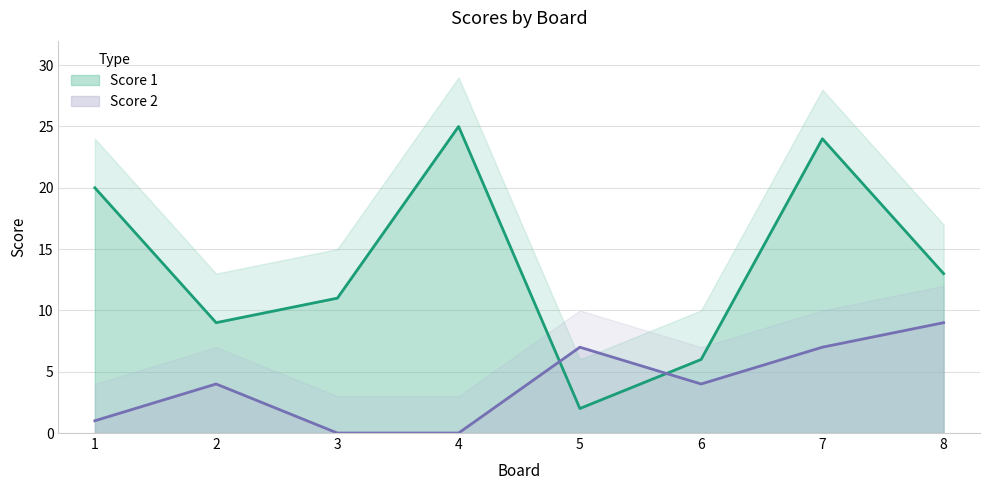

At which label is Score 2 closest to 4?

2